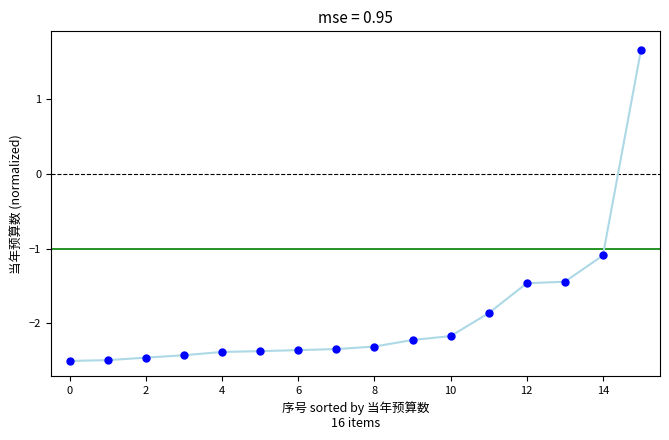

What Y value in the scatter plot is closest to 0?

-1.1